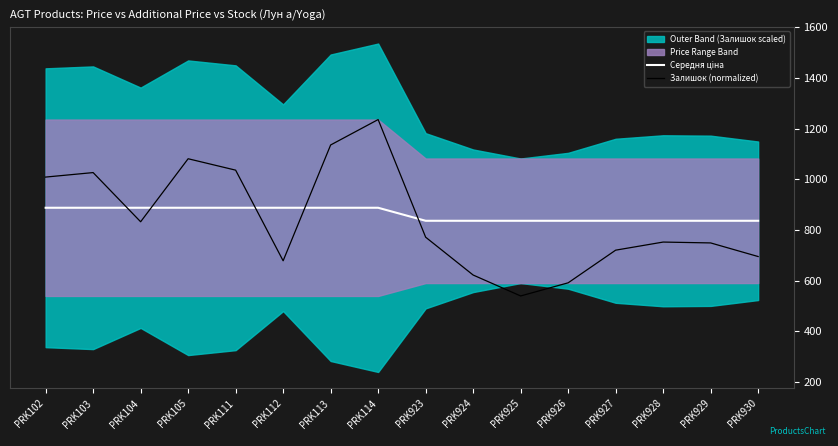

How many lines are shown in the chart?

2